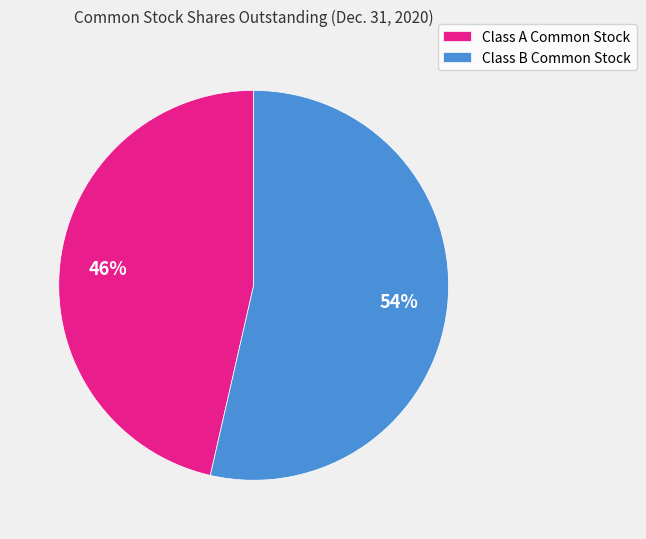

What is the smallest slice in the pie chart?

Class A Common Stock